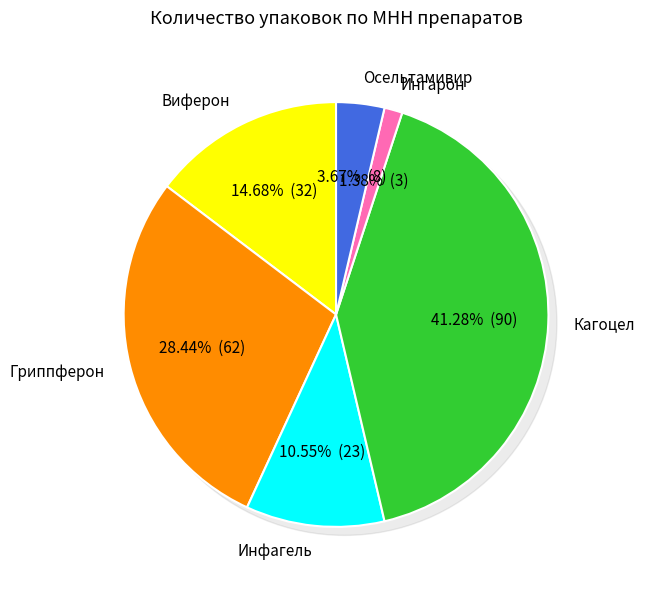

True or false: Инфагель accounts for 1% of the total.

False